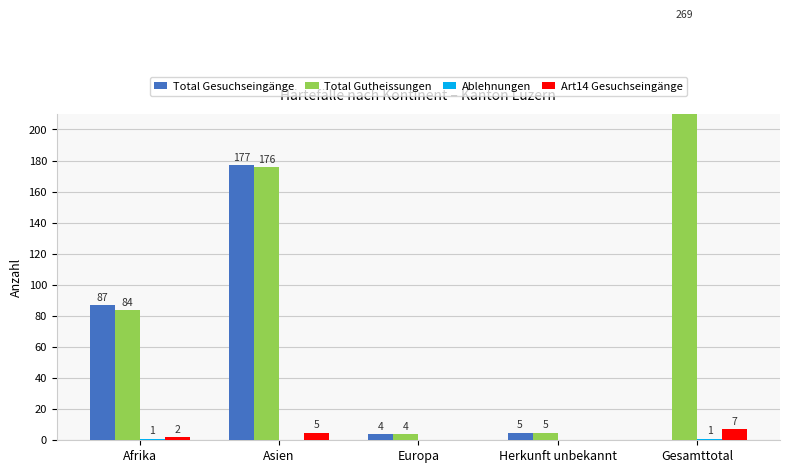

Reading left to right, what are all the values shown in this chart?

Total Gesuchseingänge: 87	177	4	5	0
Total Gutheissungen: 84	176	4	5	269
Ablehnungen: 1	0	0	0	1
Art14 Gesuchseingänge: 2	5	0	0	7